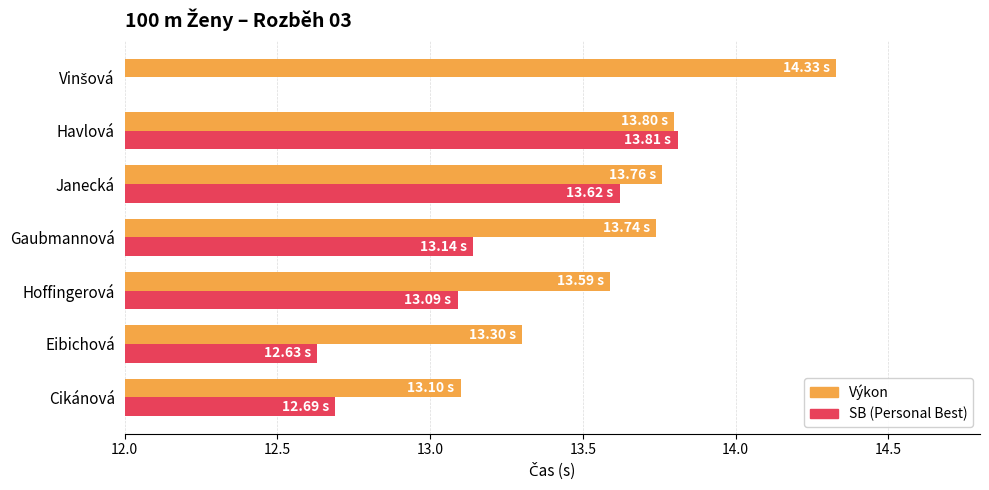

Between Cikánová and Janecká, which is larger?

Janecká